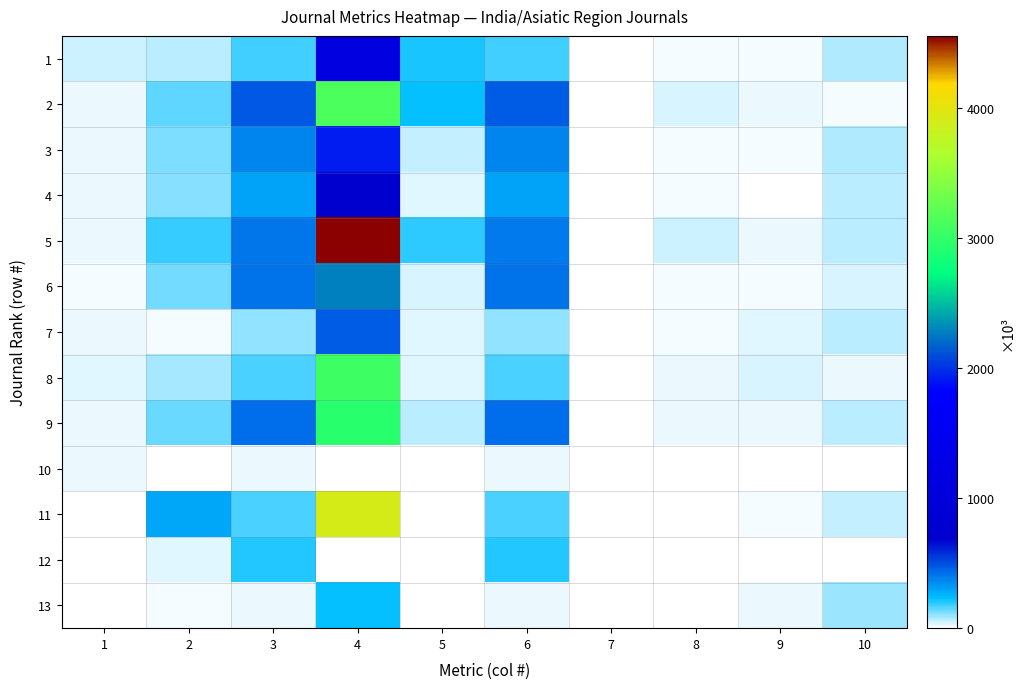

How many distinct data groups are displayed?

13